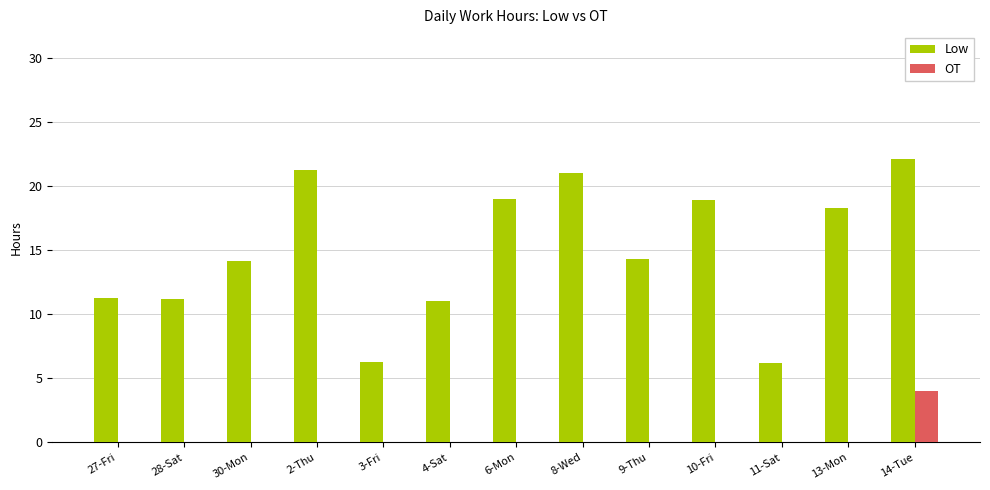

How many values in the Low series exceed 14?

8